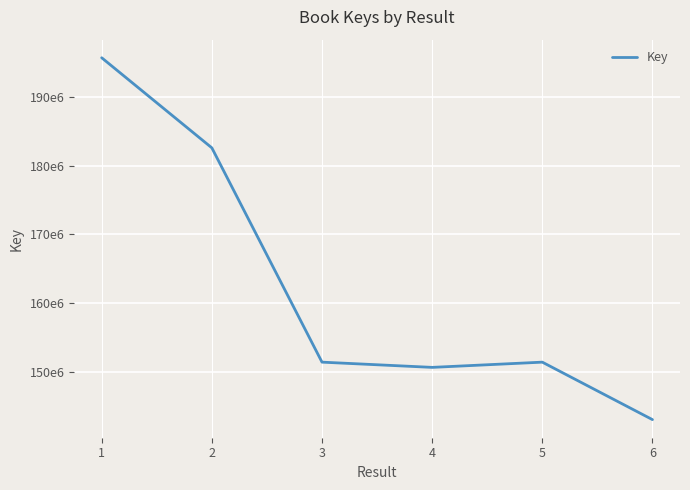

Is this an area chart (filled region under the line)?

No